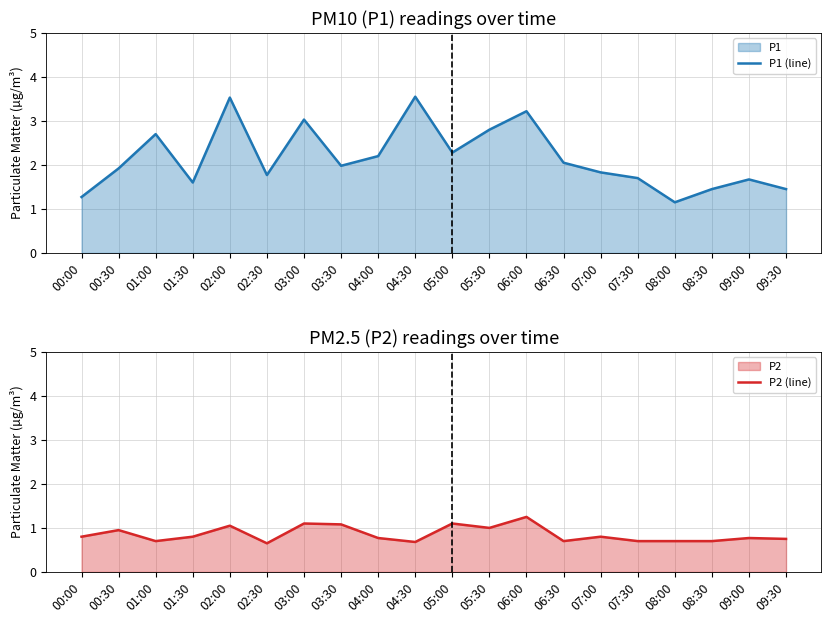

What is the label of the 14th point from the right?

03:00